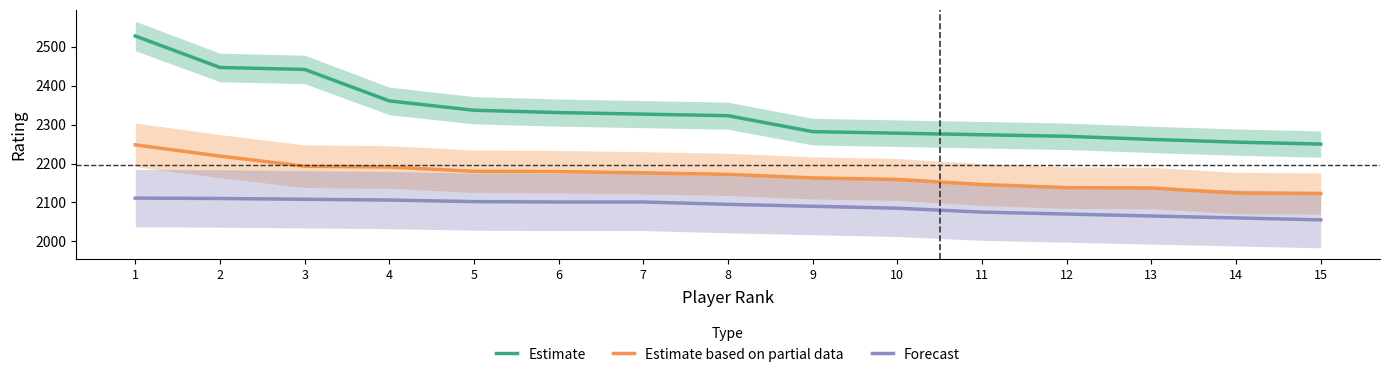

How many values in the Estimate series are below 2323?

7